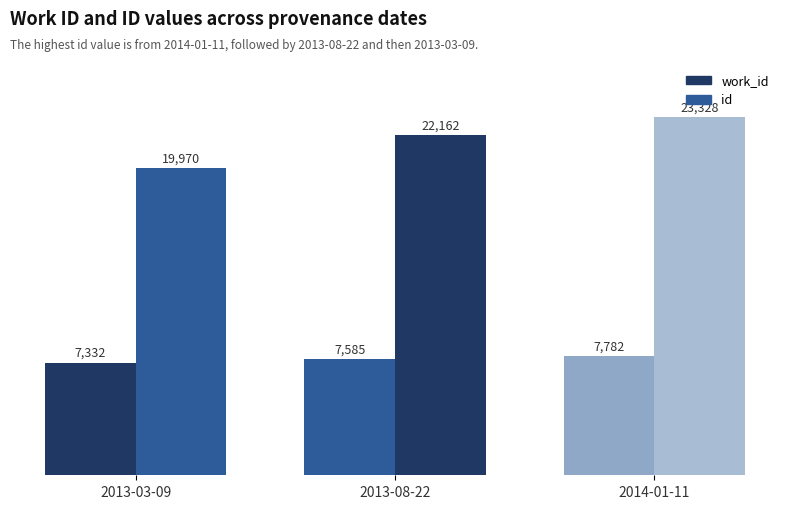

Which category has the lowest value in the work_id series?

2013-03-09